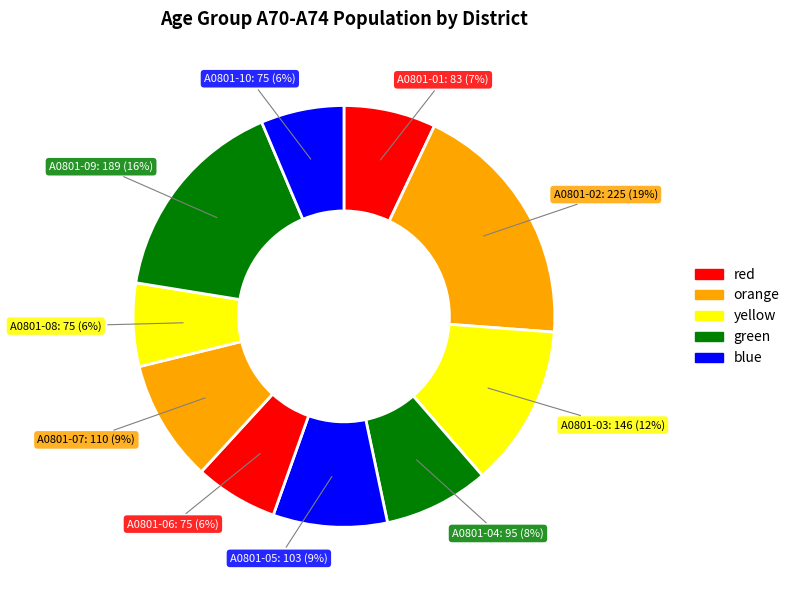

The A0801-09 slice represents 28% of the pie. True or false?

False